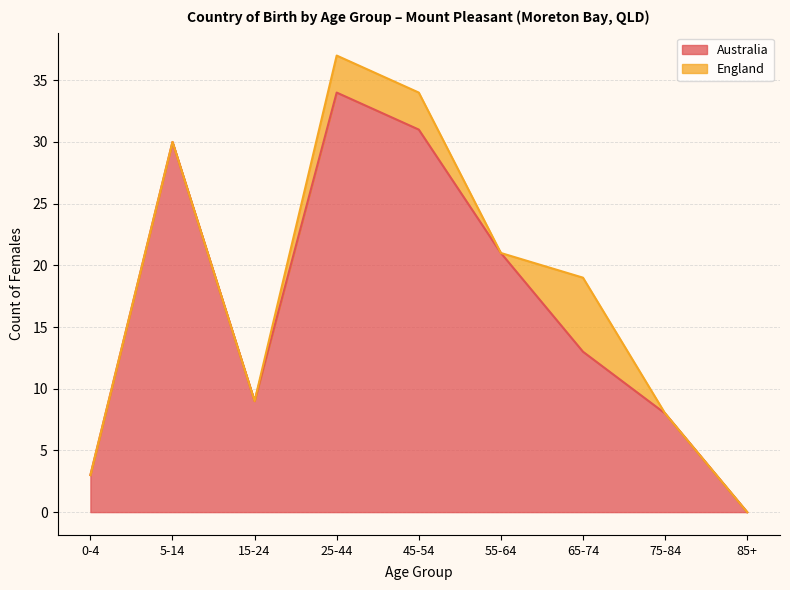

How many lines are shown in the chart?

2